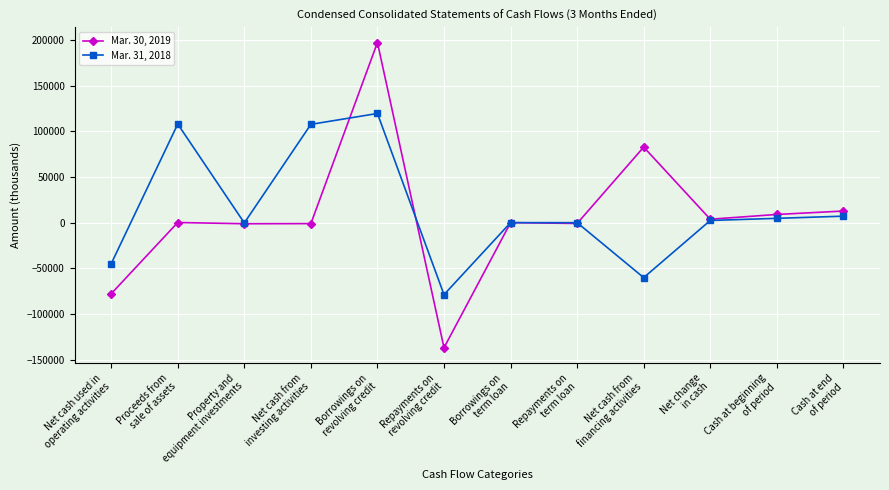

True or false: Mar. 31, 2018 and Mar. 30, 2019 intersect in this chart.

True